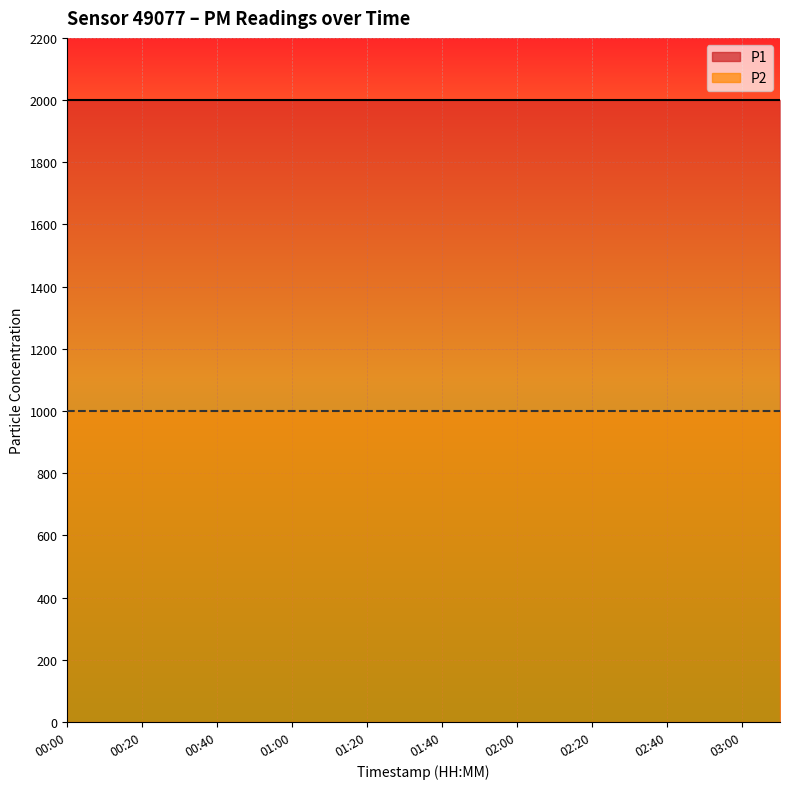

Reading right to left, what are all the values shown in this chart?

P1: 03:10=1999.9	03:00=1999.9	02:50=1999.9	02:40=1999.9	02:30=1999.9	02:20=1999.9	02:10=1999.9	02:00=1999.9	01:50=1999.9	01:40=1999.9	01:30=1999.9	01:20=1999.9	01:10=1999.9	01:00=1999.9	00:50=1999.9	00:40=1999.9	00:30=1999.9	00:20=1999.9	00:10=1999.9	00:00=1999.9
P2: 03:10=999.9	03:00=999.9	02:50=999.9	02:40=999.9	02:30=999.9	02:20=999.9	02:10=999.9	02:00=999.9	01:50=999.9	01:40=999.9	01:30=999.9	01:20=999.9	01:10=999.9	01:00=999.9	00:50=999.9	00:40=999.9	00:30=999.9	00:20=999.9	00:10=999.9	00:00=999.9